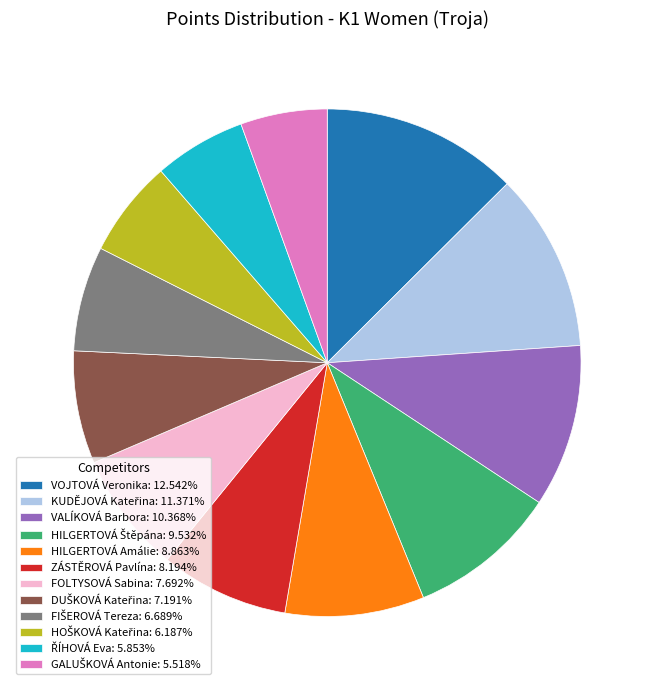

Is there any slice that represents more than half of the pie?

No